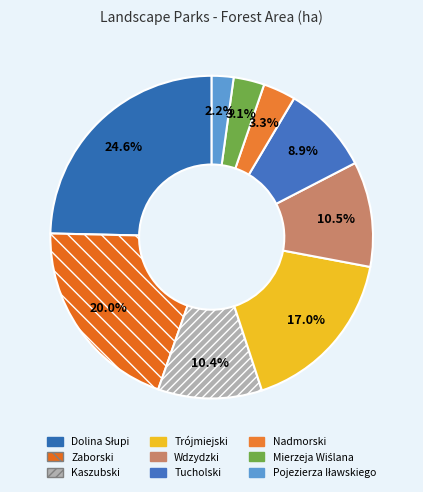

To the nearest percent, what is the combined percentage of Zaborski and Tucholski?

29%